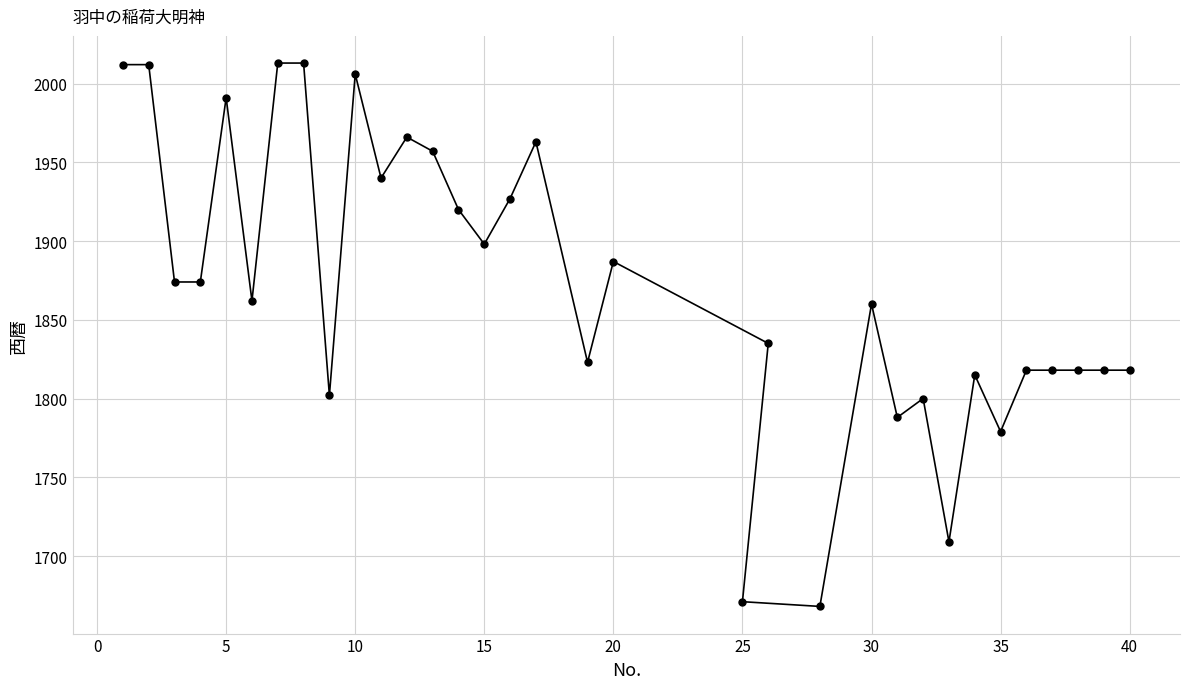

How many data points are less than 1862?

16